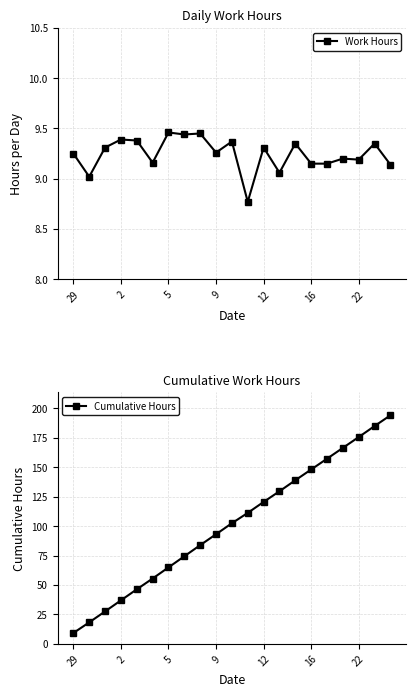

What value does the Cumulative Hours series have at 7?

74.4